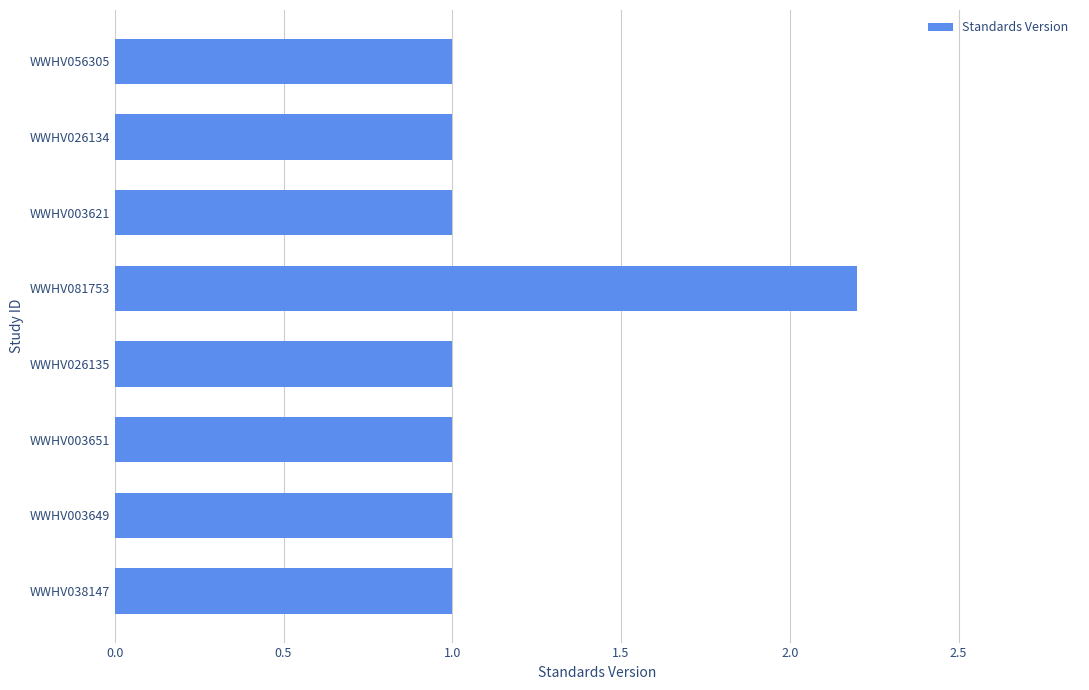

What is the label of the 8th bar from the bottom?

WWHV056305